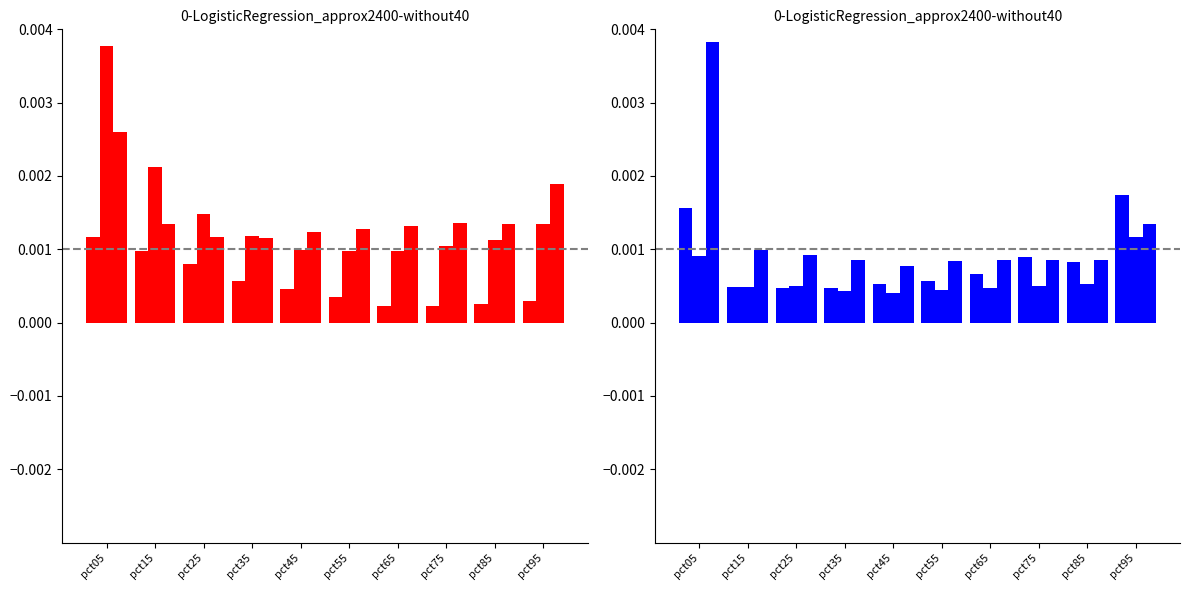

Between pct35 and pct65, which series saw the biggest shift?

Jan